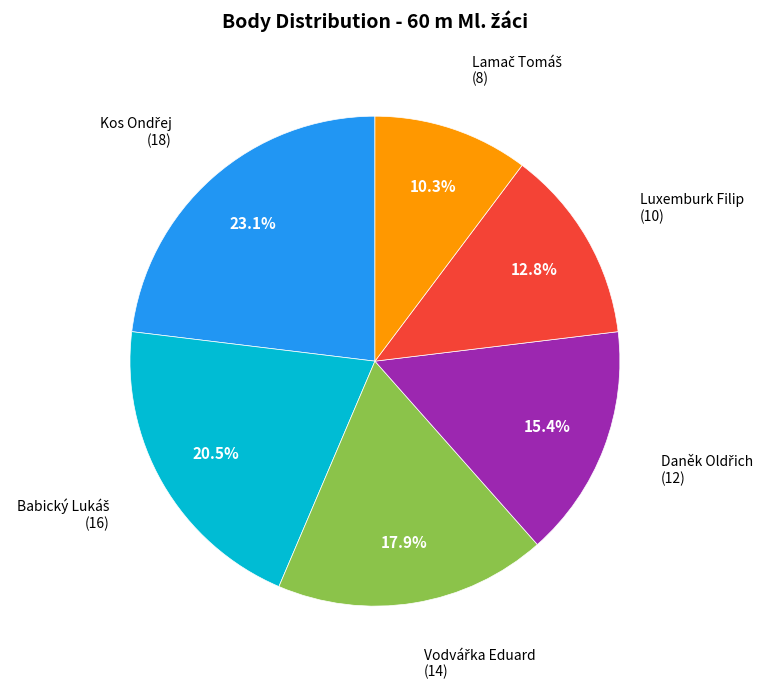

Is there any slice that represents more than half of the pie?

No